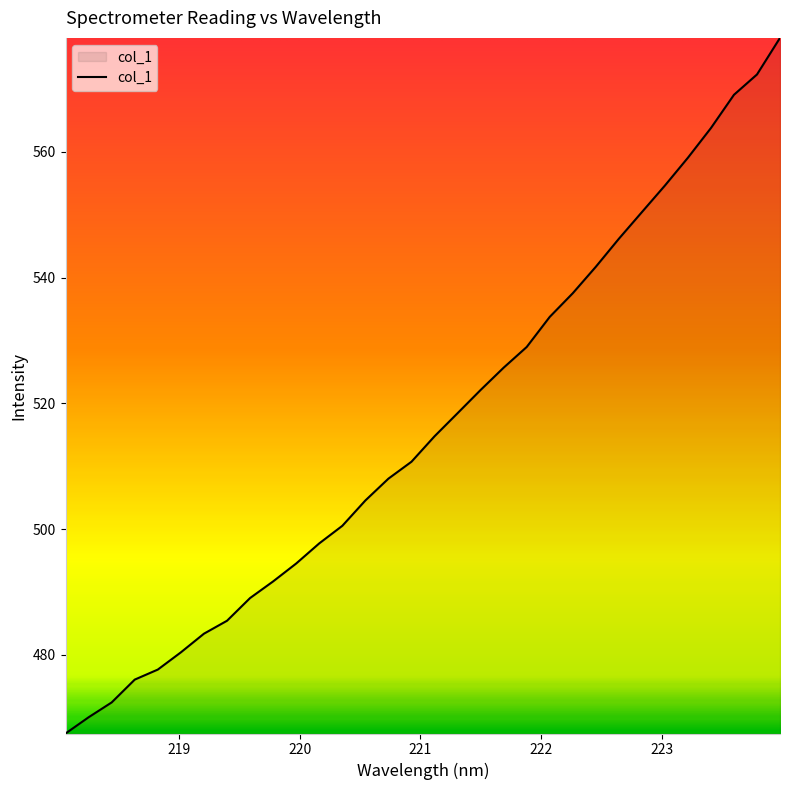

What is the maximum value shown in the chart?

578.1